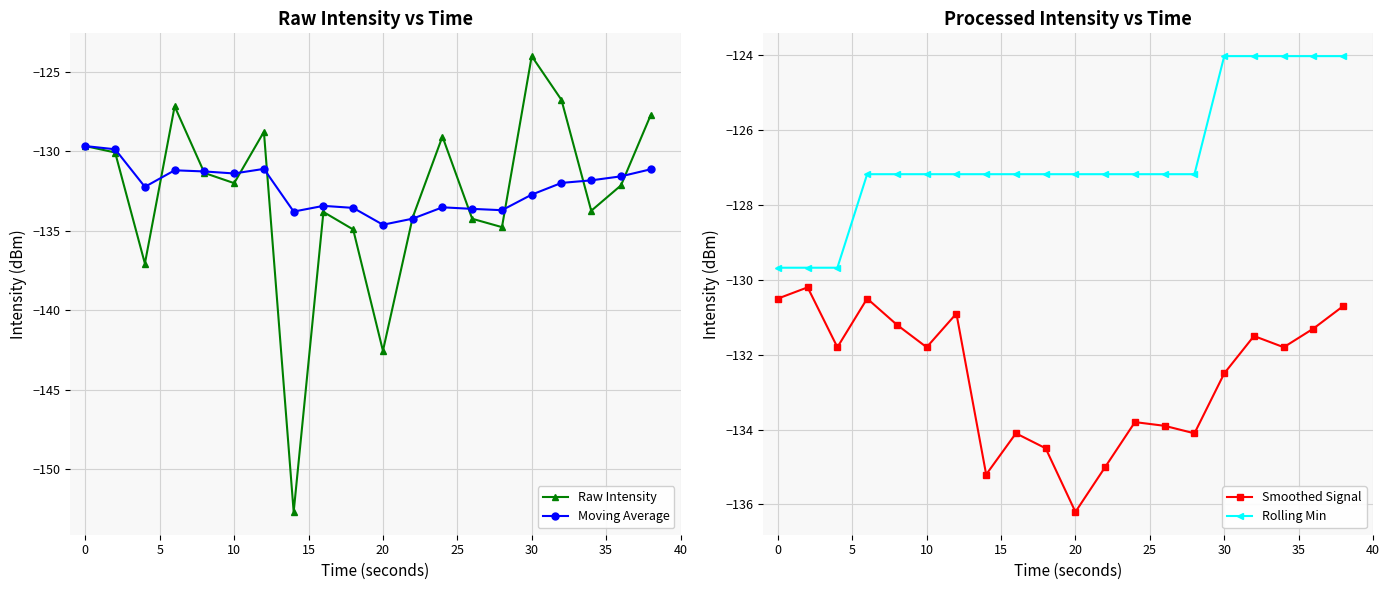

At which label does Moving Average first exceed -131?

0